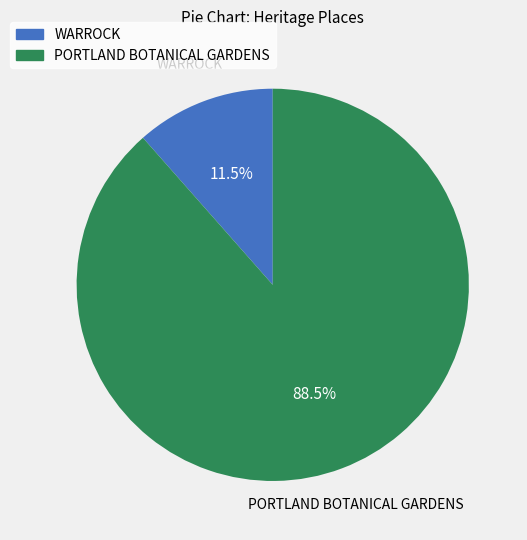

To the nearest percent, what is the combined percentage of WARROCK and PORTLAND BOTANICAL GARDENS?

100%